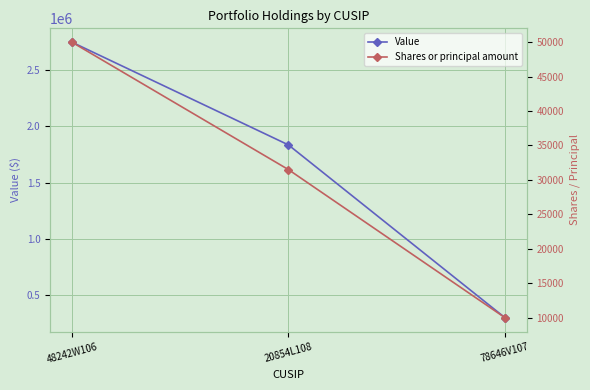

At which label is Value closest to 1523100?

20854L108